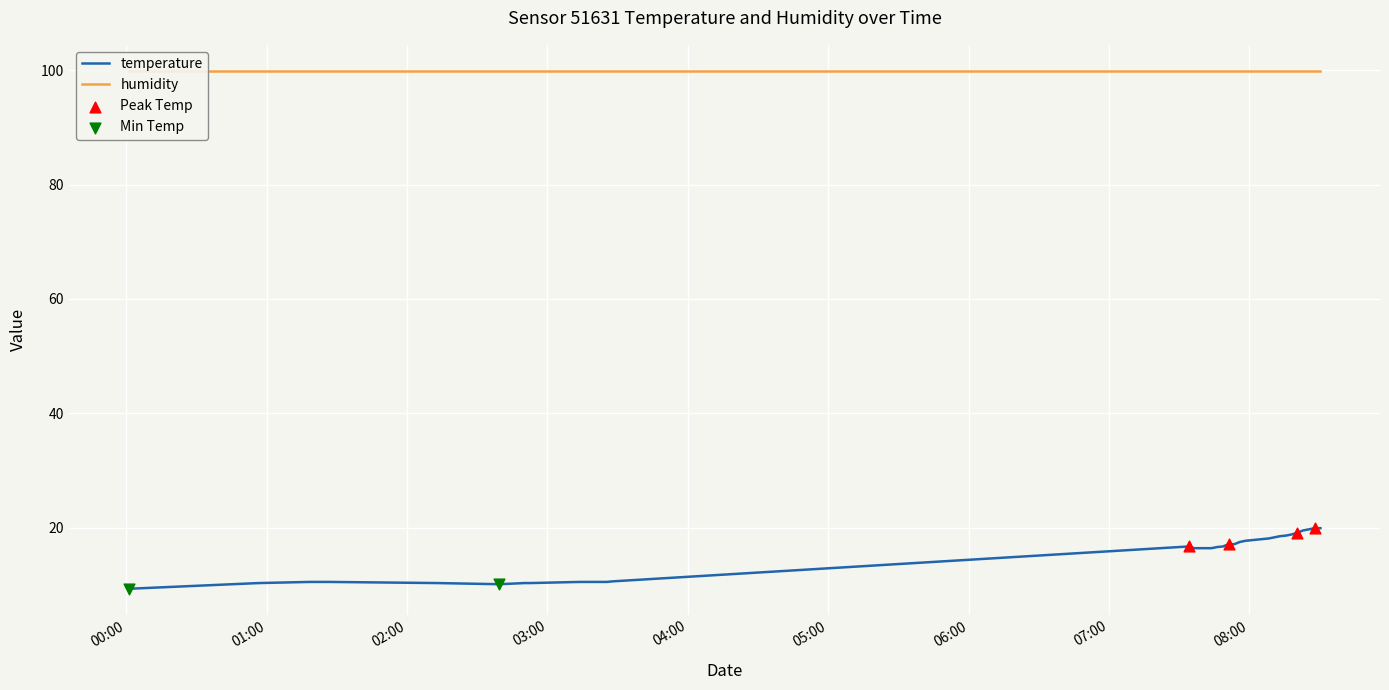

What is the maximum value for temperature?

19.9